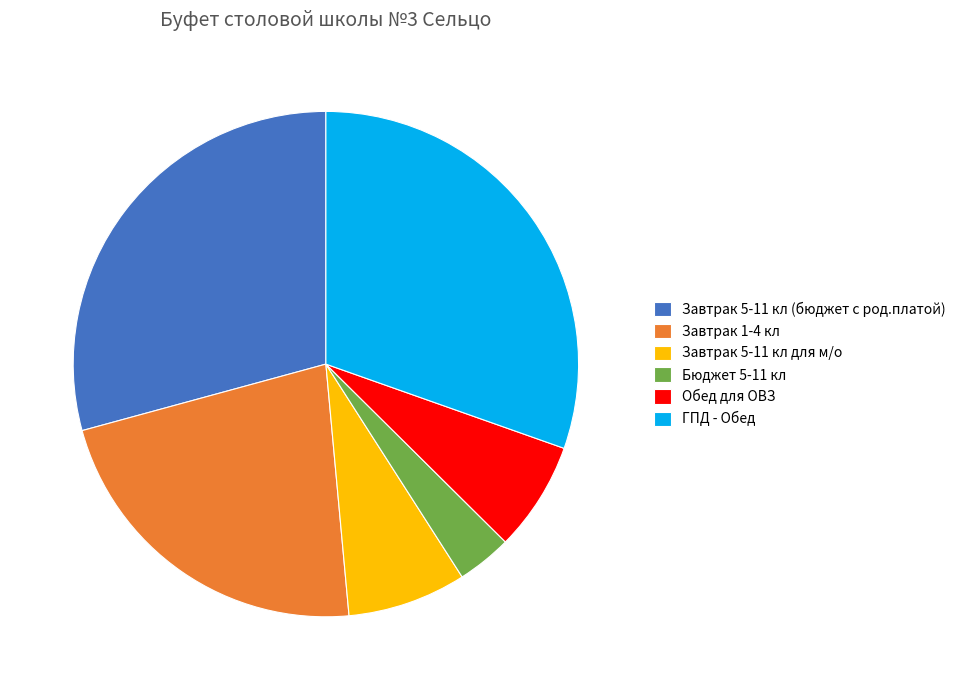

Do Обед для ОВЗ and Завтрак 5-11 кл для м/о together represent more than half of the pie?

No